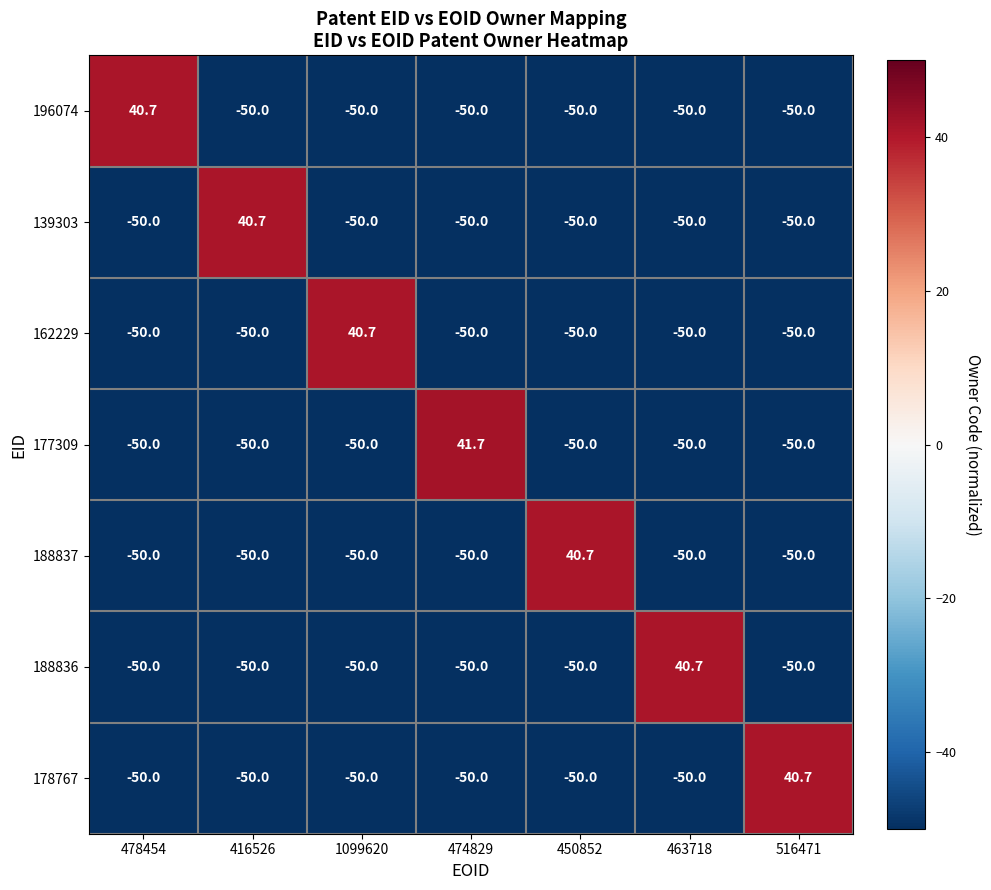

Read the 178767 value at 478454.

-50.0